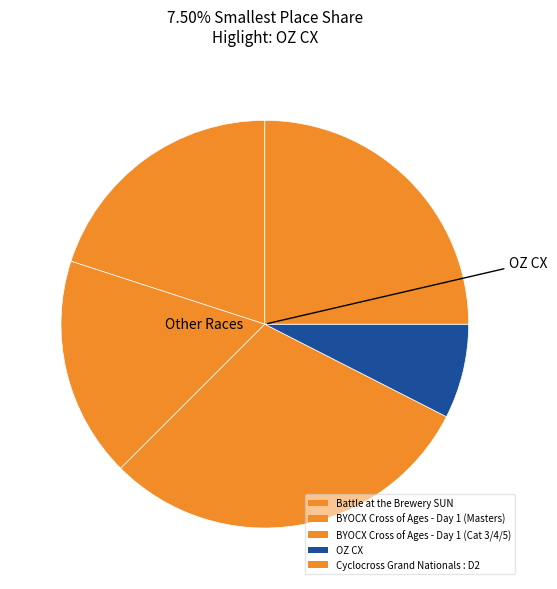

How many slices are in this pie chart?

5